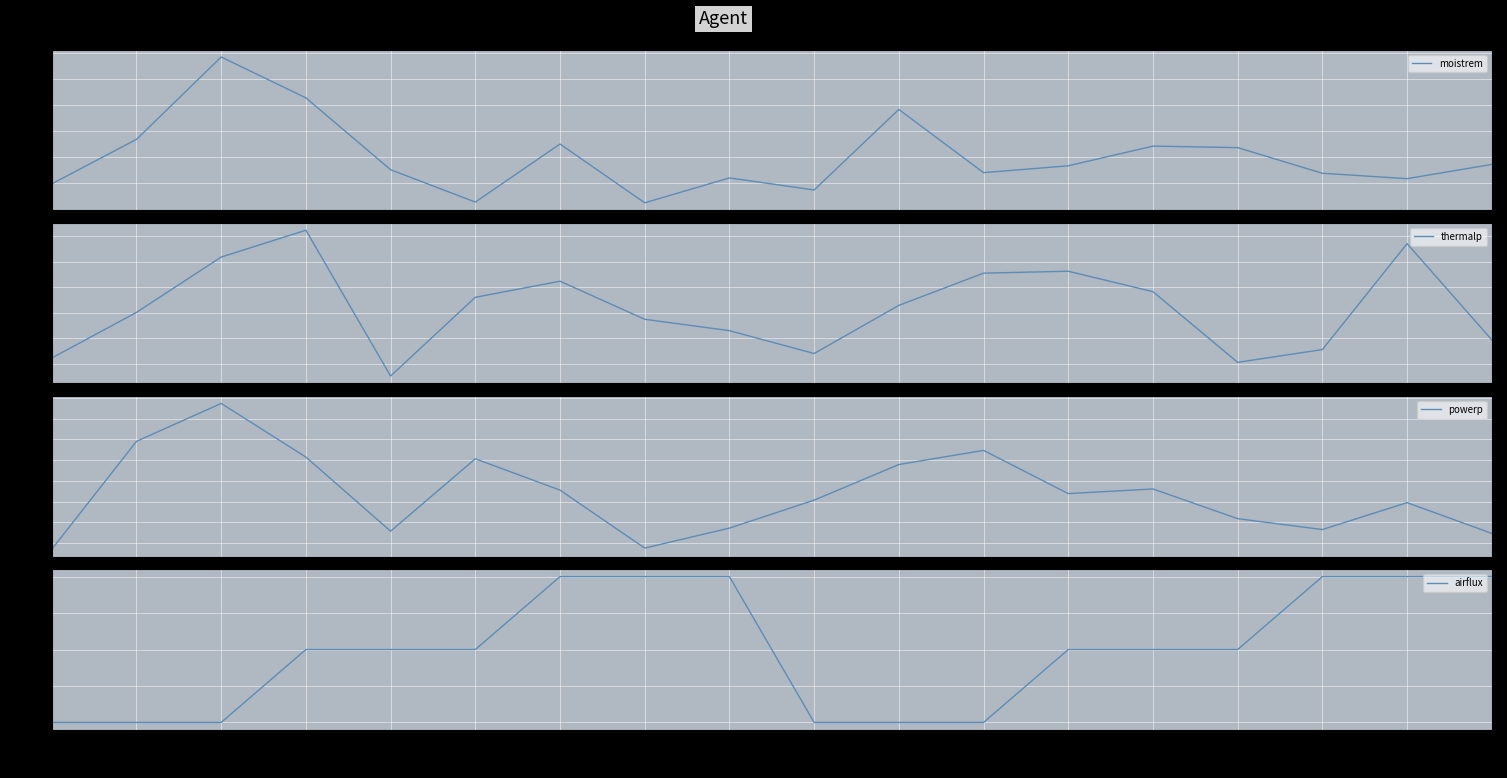

What is the highest value of the moistrem series?

6.8